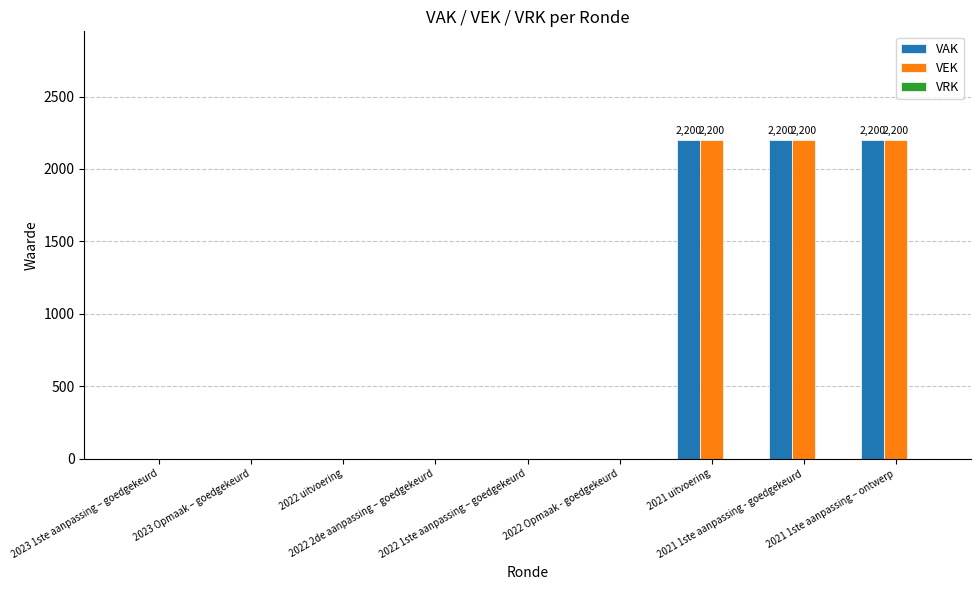

The VEK series shows 3213 at 2021 uitvoering. True or false?

False